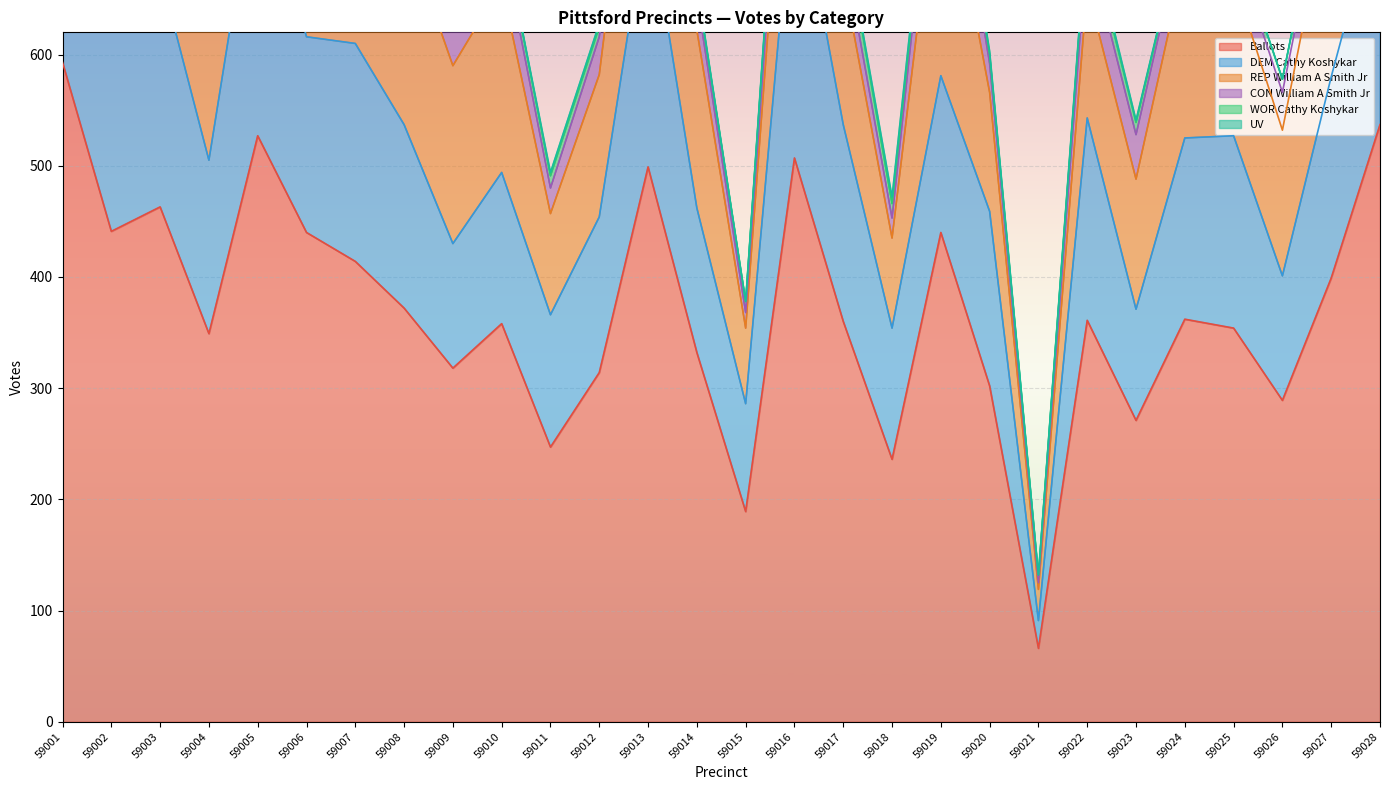

What value does the CON William A Smith Jr series have at 59026?

34